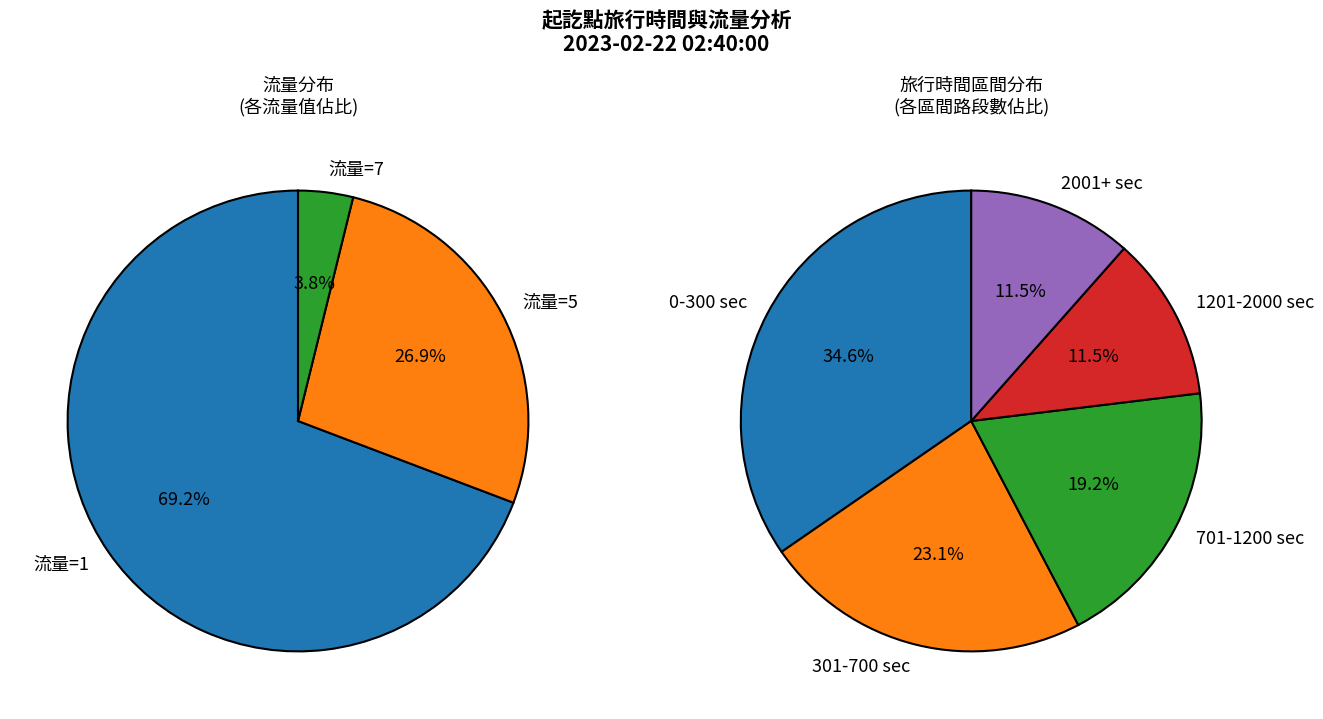

Is there a majority slice in this chart?

No